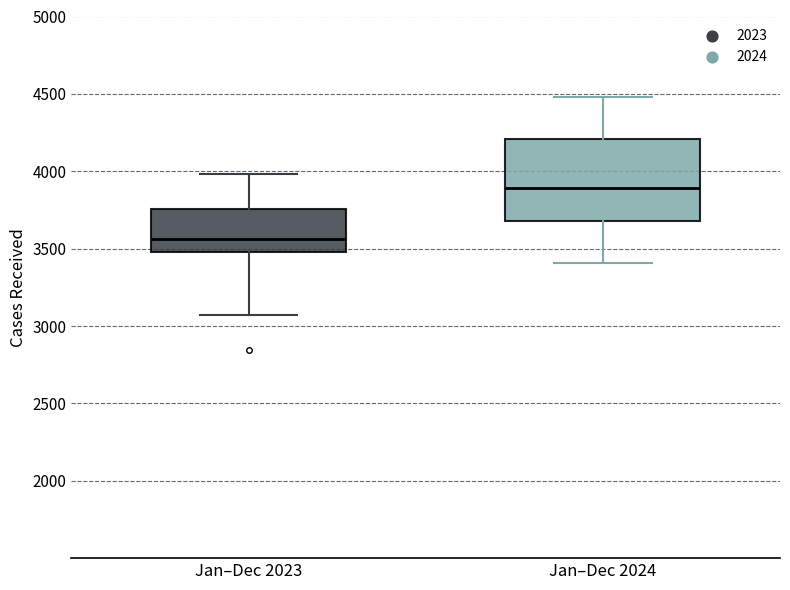

Reading left to right, read every box against the y-axis: the position of its median line, the range the box covers, and the ends of its whiskers. The values are not printed on the chart, so give them approximately, as read against the axis.

Jan–Dec 2023: median 3550, box 3500 to 3750, whiskers 3050 to 4000
Jan–Dec 2024: median 3900, box 3700 to 4200, whiskers 3400 to 4500